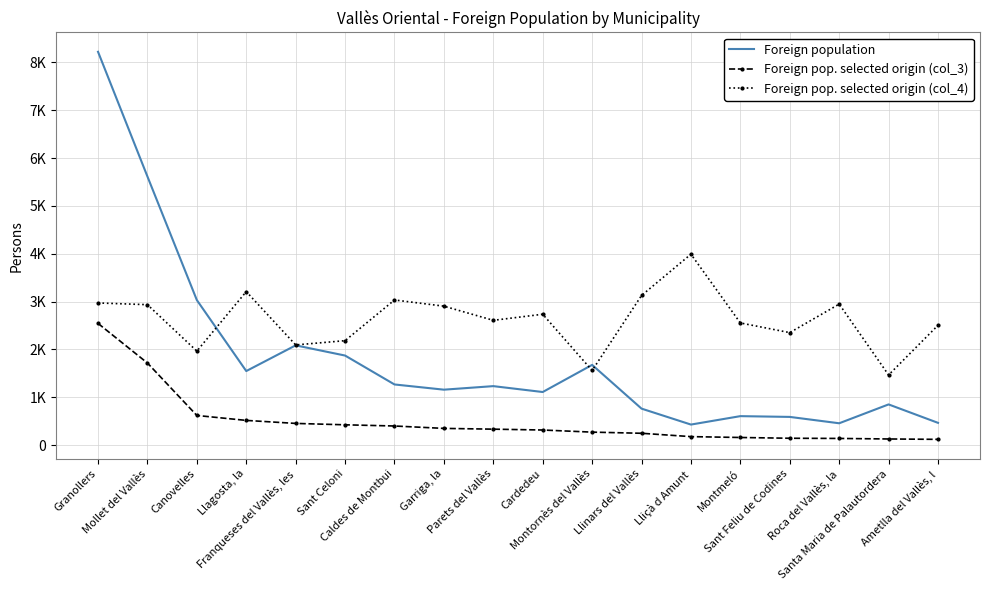

What are all the series names shown in the legend?

Foreign population, Foreign pop. selected origin (col_3), Foreign pop. selected origin (col_4)